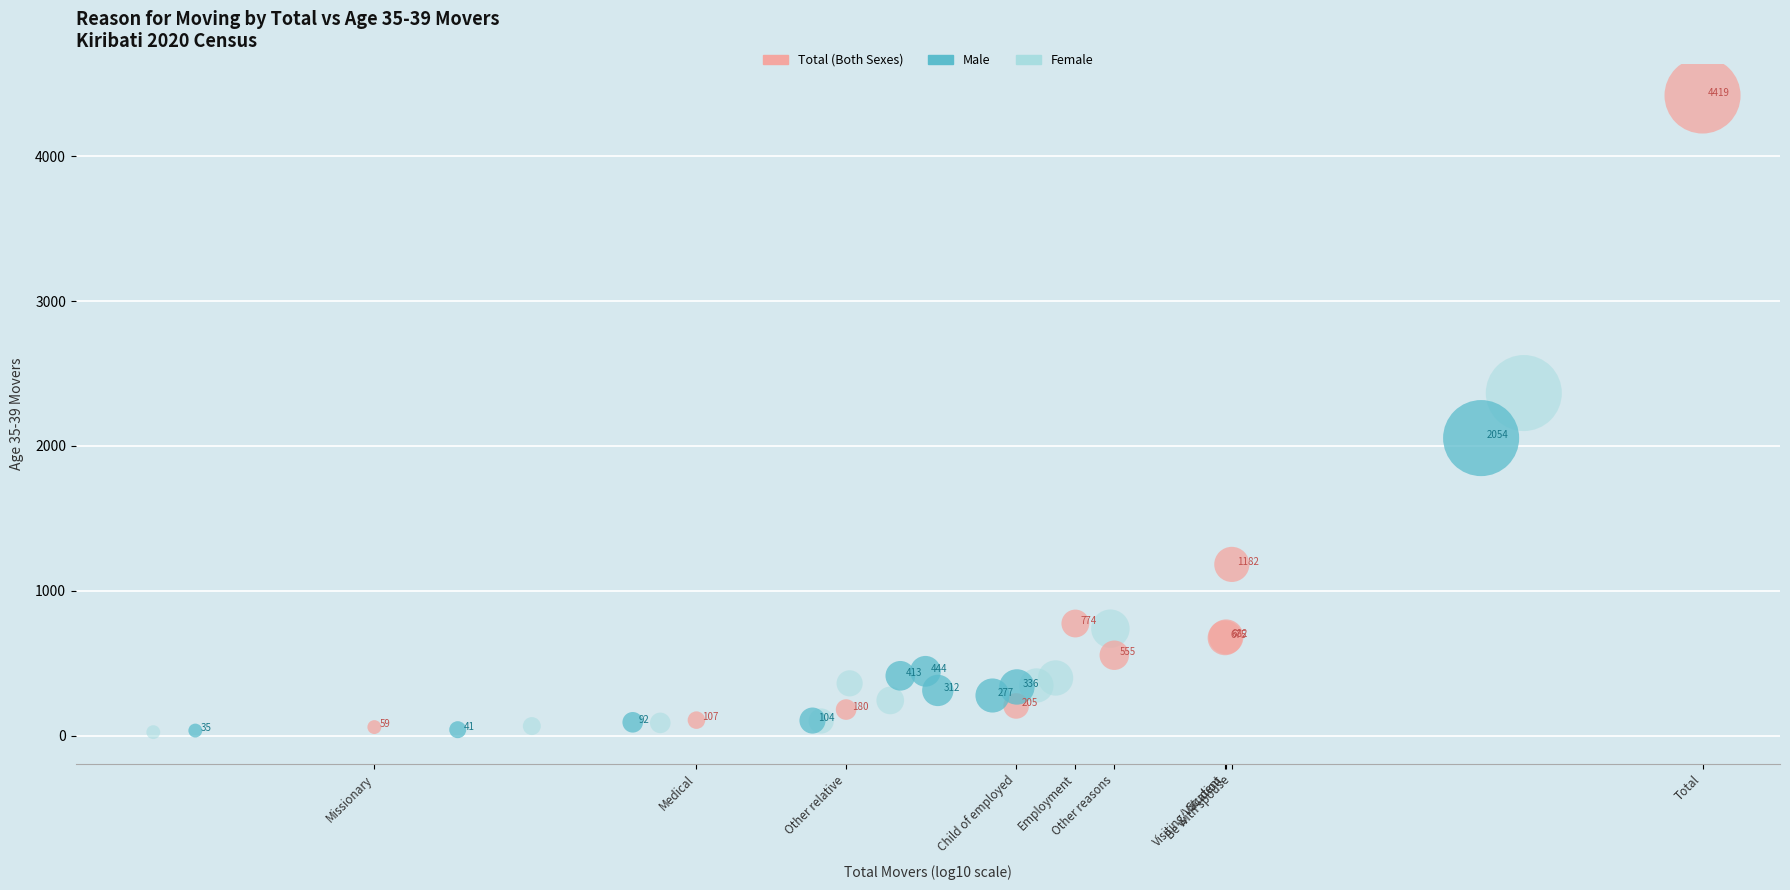

Which series has the largest Y range (max minus min)?

Total (Both Sexes)